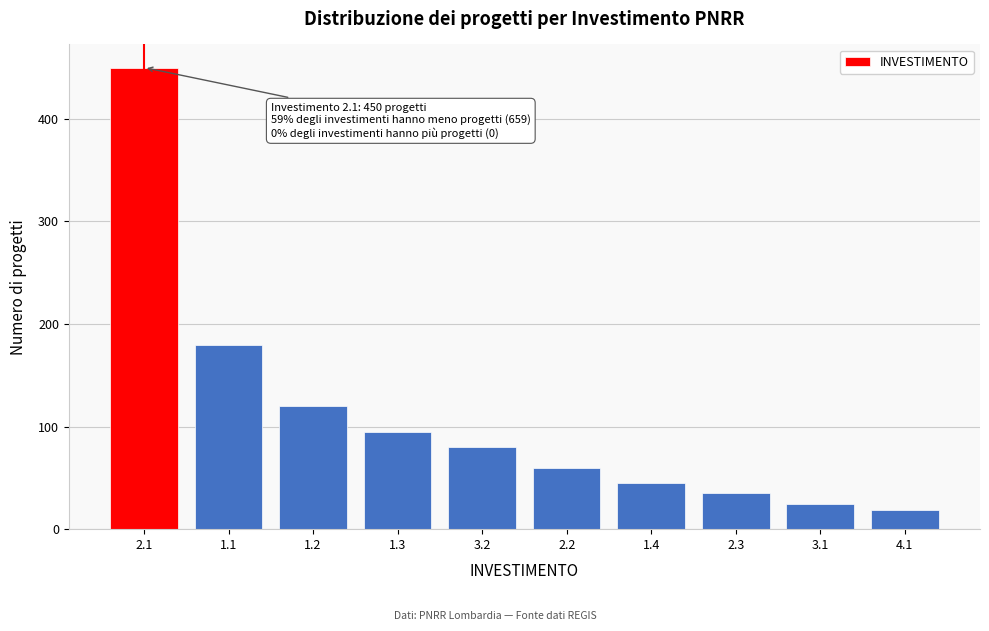

Reading left to right, transcribe all the data shown in this chart.

2.1=450	1.1=180	1.2=120	1.3=95	3.2=80	2.2=60	1.4=45	2.3=35	3.1=25	4.1=19